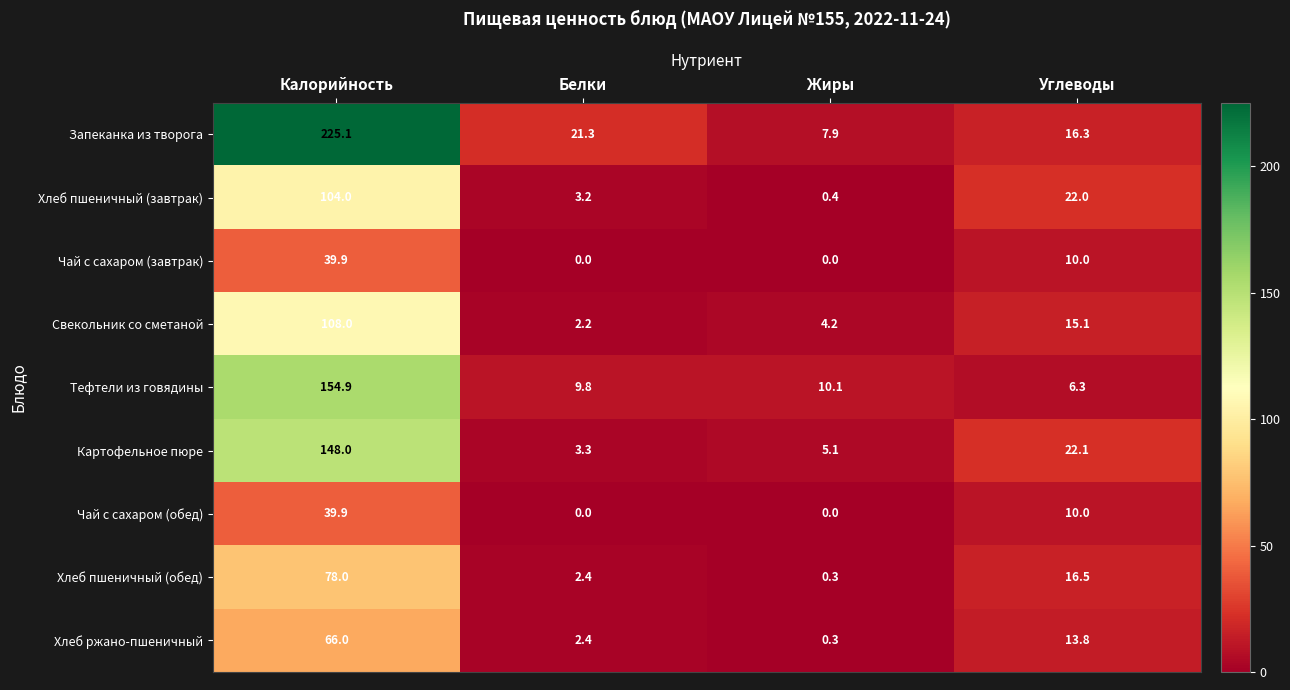

Which series has the largest range (max minus min)?

Запеканка из творога